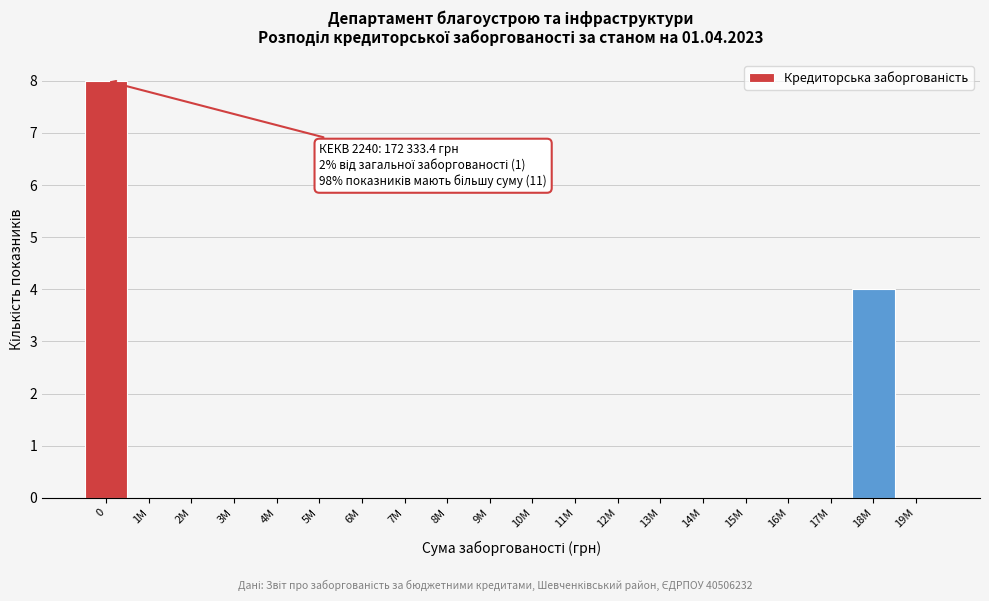

Reading left to right, extract all data points from this chart.

0=8	1M=0	2M=0	3M=0	4M=0	5M=0	6M=0	7M=0	8M=0	9M=0	10M=0	11M=0	12M=0	13M=0	14M=0	15M=0	16M=0	17M=0	18M=4	19M=0